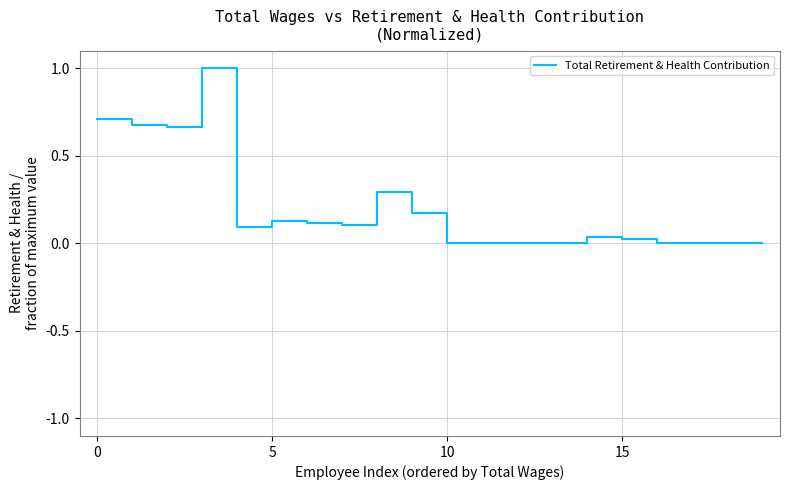

What is the difference between the maximum and minimum values?

1.0